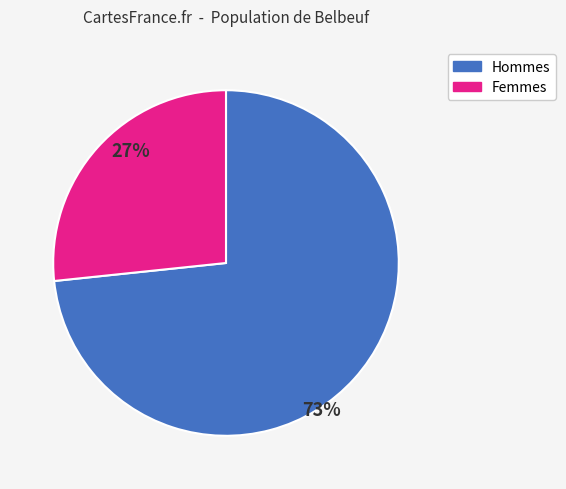

To the nearest percent, what is the average slice percentage?

50%